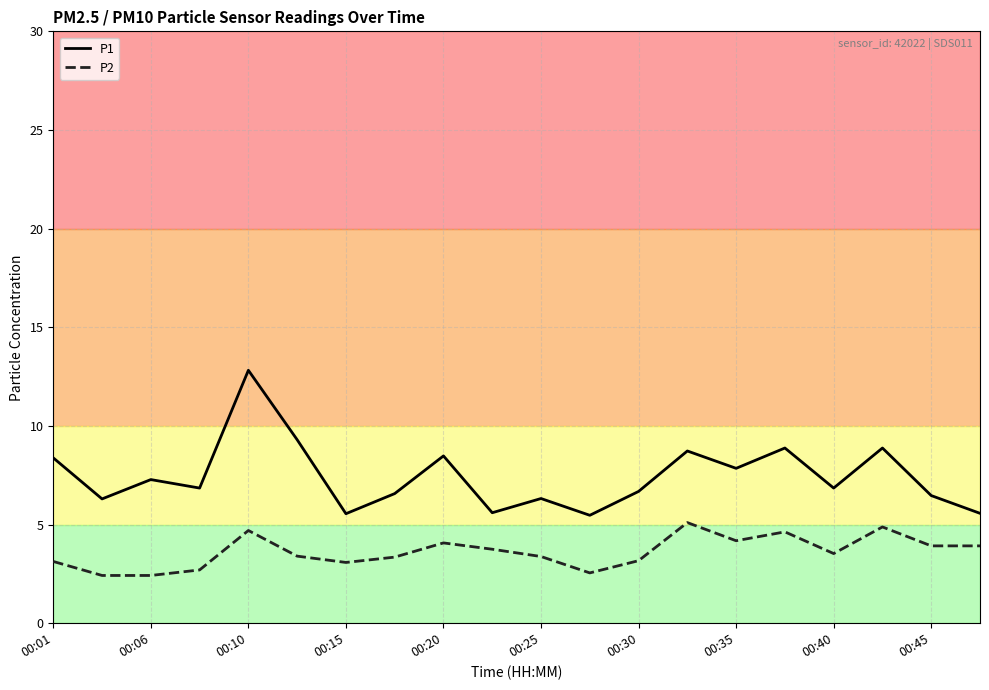

Rank the series by their maximum value, from lowest to highest.

P2, P1